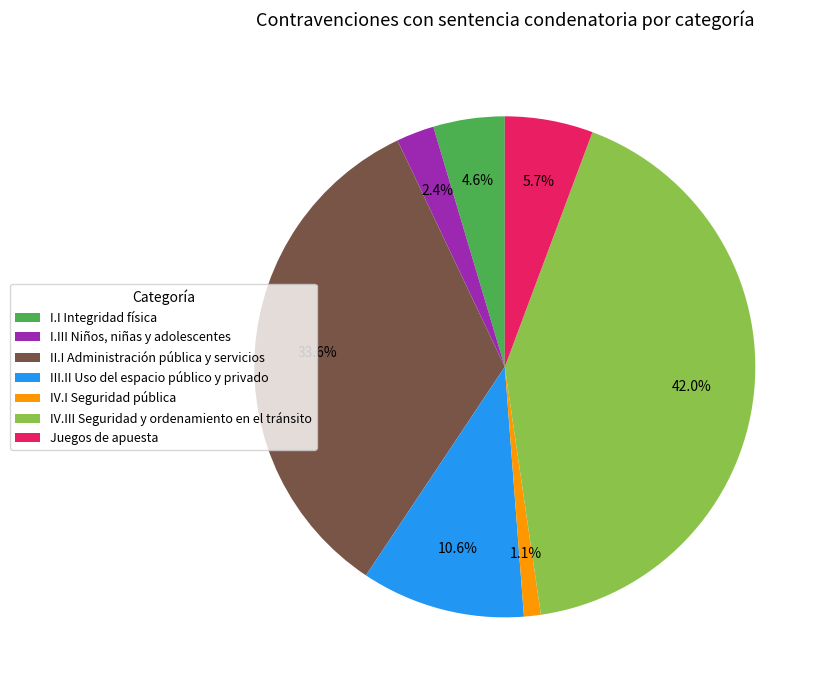

Which slice is the largest?

IV.III Seguridad y ordenamiento en el tránsito